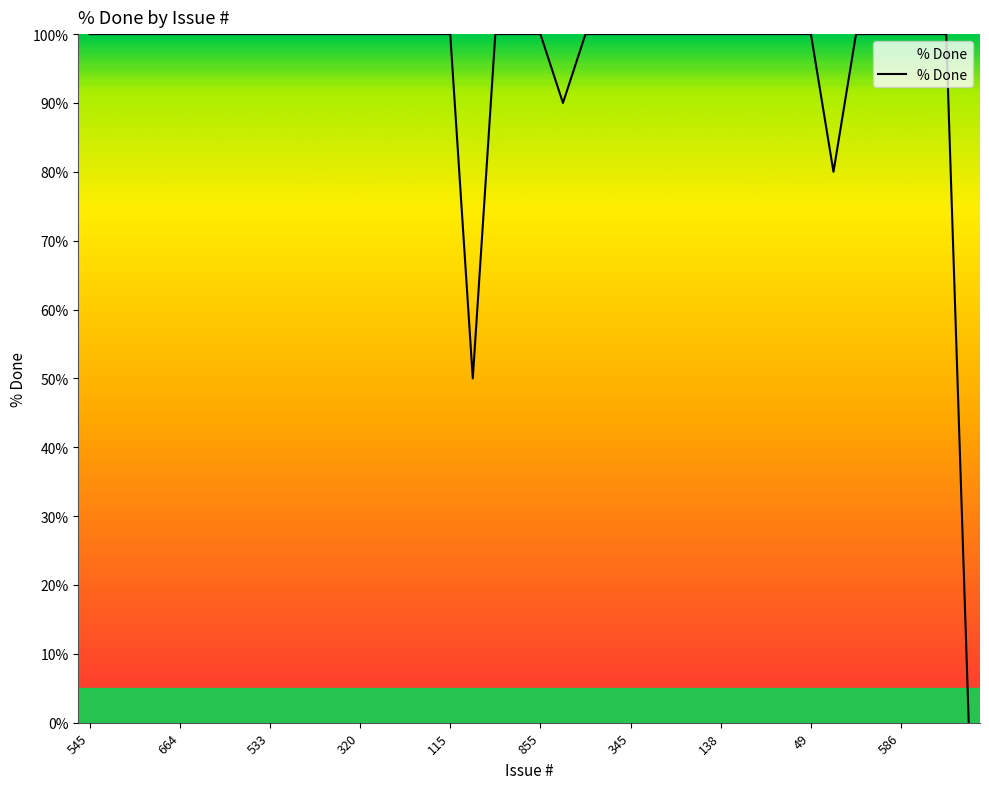

What is the difference between the maximum and minimum values?

100